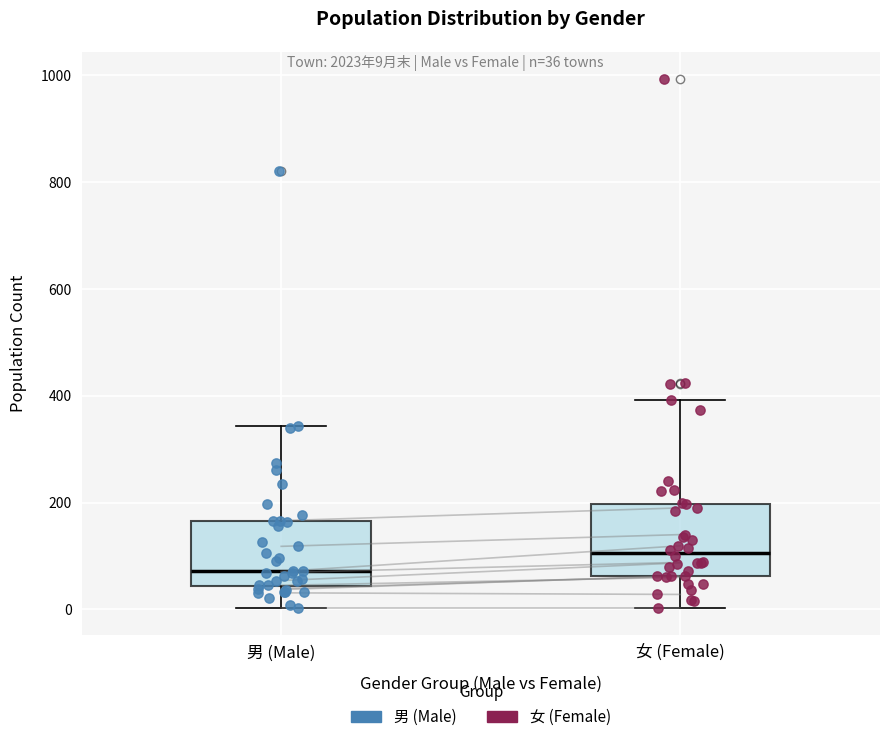

Which box's median line is the lowest?

男 (Male)